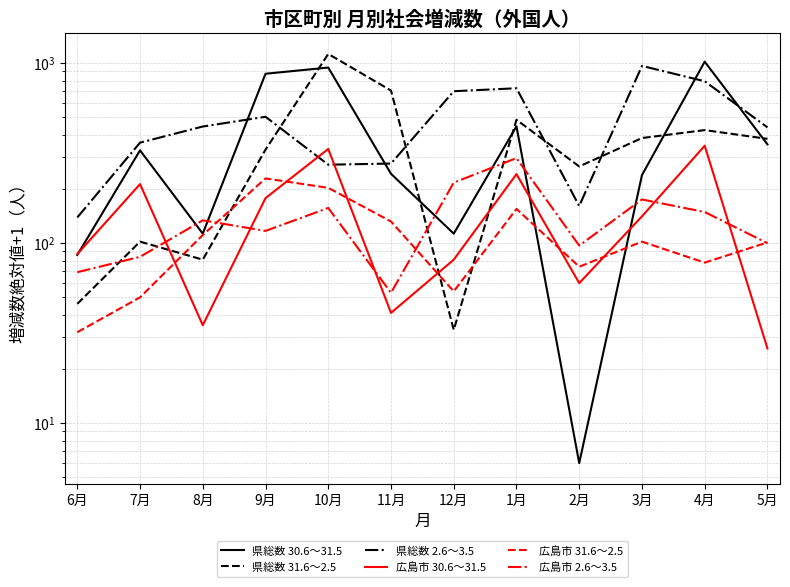

Between 1月 and 6月, which is larger?

1月